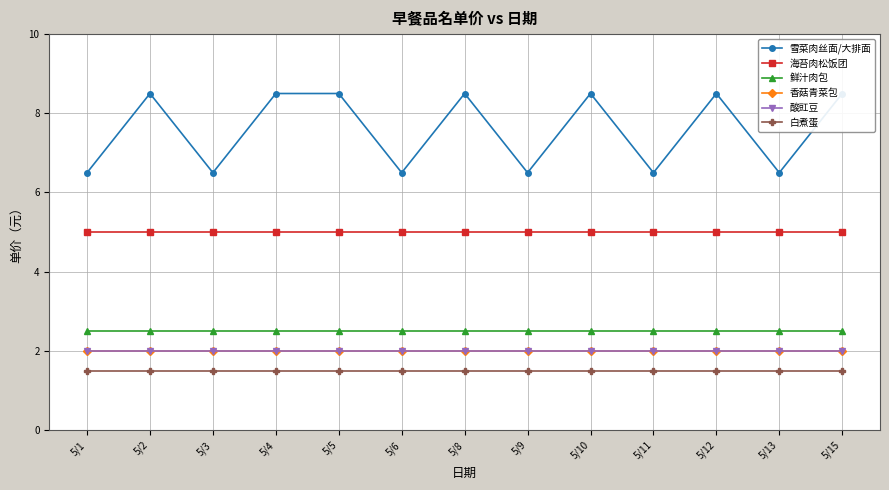

Reading left to right, what are all the values shown in this chart?

雪菜肉丝面/大排面: 6.5	8.5	6.5	8.5	8.5	6.5	8.5	6.5	8.5	6.5	8.5	6.5	8.5
海苔肉松饭团: 5.0	5.0	5.0	5.0	5.0	5.0	5.0	5.0	5.0	5.0	5.0	5.0	5.0
鲜汁肉包: 2.5	2.5	2.5	2.5	2.5	2.5	2.5	2.5	2.5	2.5	2.5	2.5	2.5
香菇青菜包: 2.0	2.0	2.0	2.0	2.0	2.0	2.0	2.0	2.0	2.0	2.0	2.0	2.0
酸豇豆: 2.0	2.0	2.0	2.0	2.0	2.0	2.0	2.0	2.0	2.0	2.0	2.0	2.0
白煮蛋: 1.5	1.5	1.5	1.5	1.5	1.5	1.5	1.5	1.5	1.5	1.5	1.5	1.5